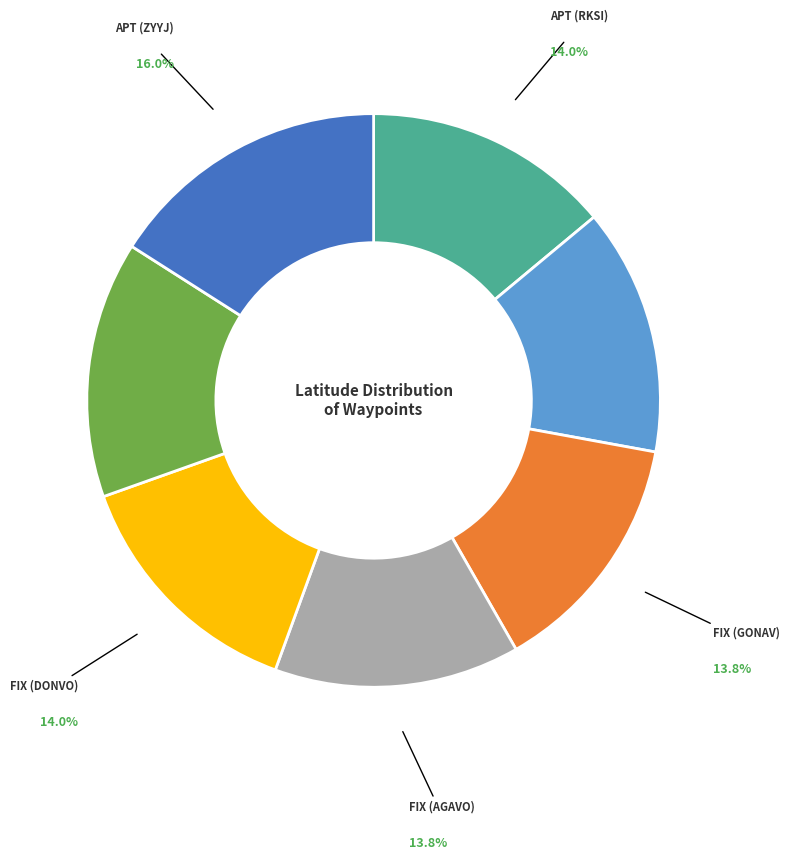

Is FIX (ANSIM) the majority of the pie?

No